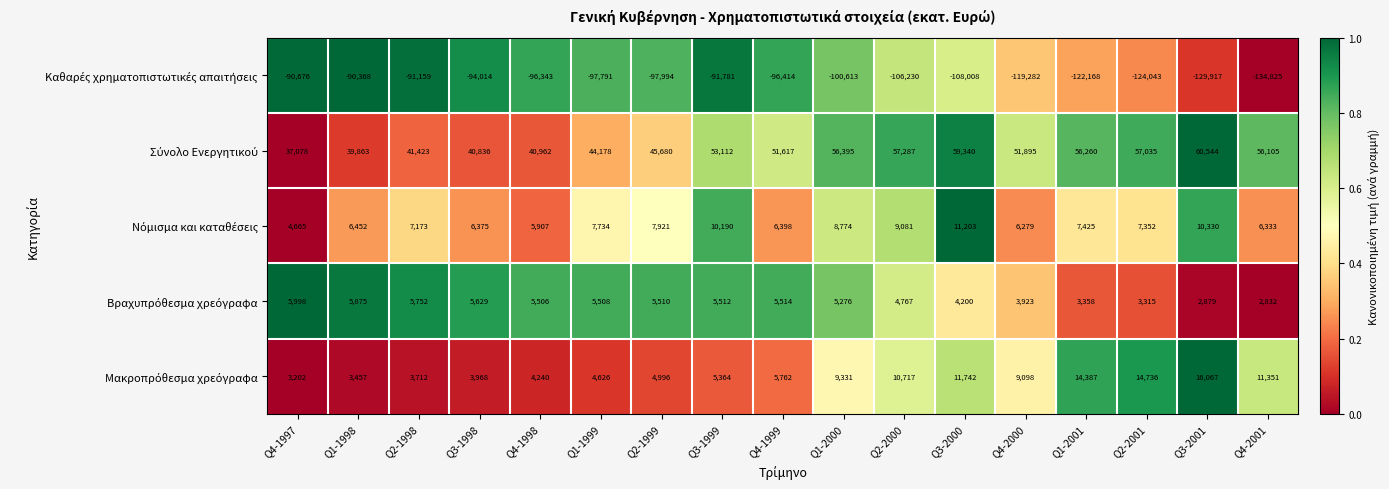

What is the maximum value shown in the chart?

60544